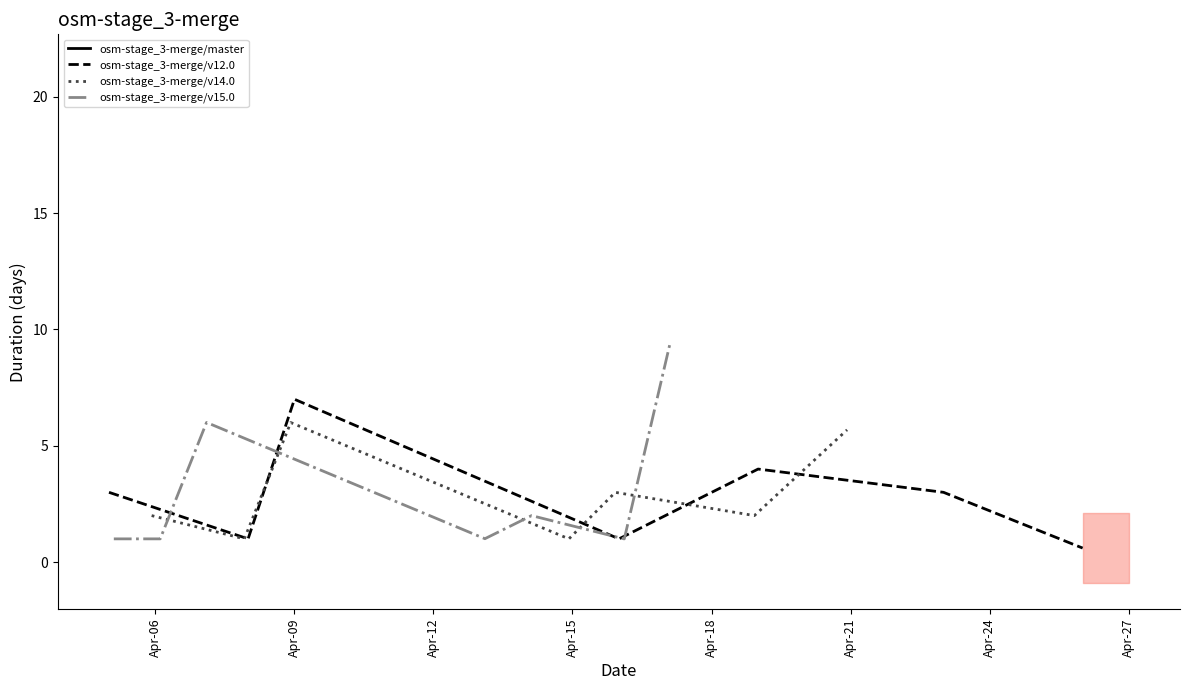

What is the minimum value for osm-stage_3-merge/v12.0?

0.6